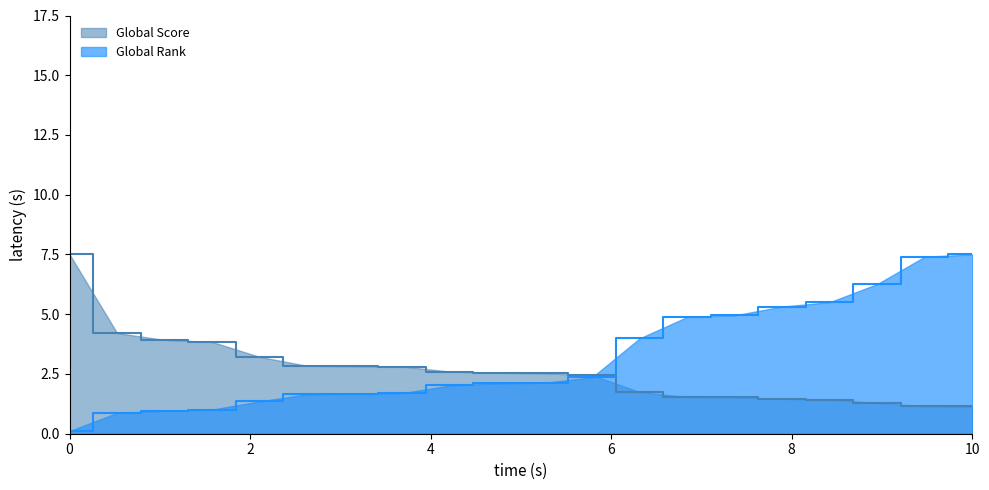

What is the difference between the maximum and second lowest values in the Global Rank series?

6.6